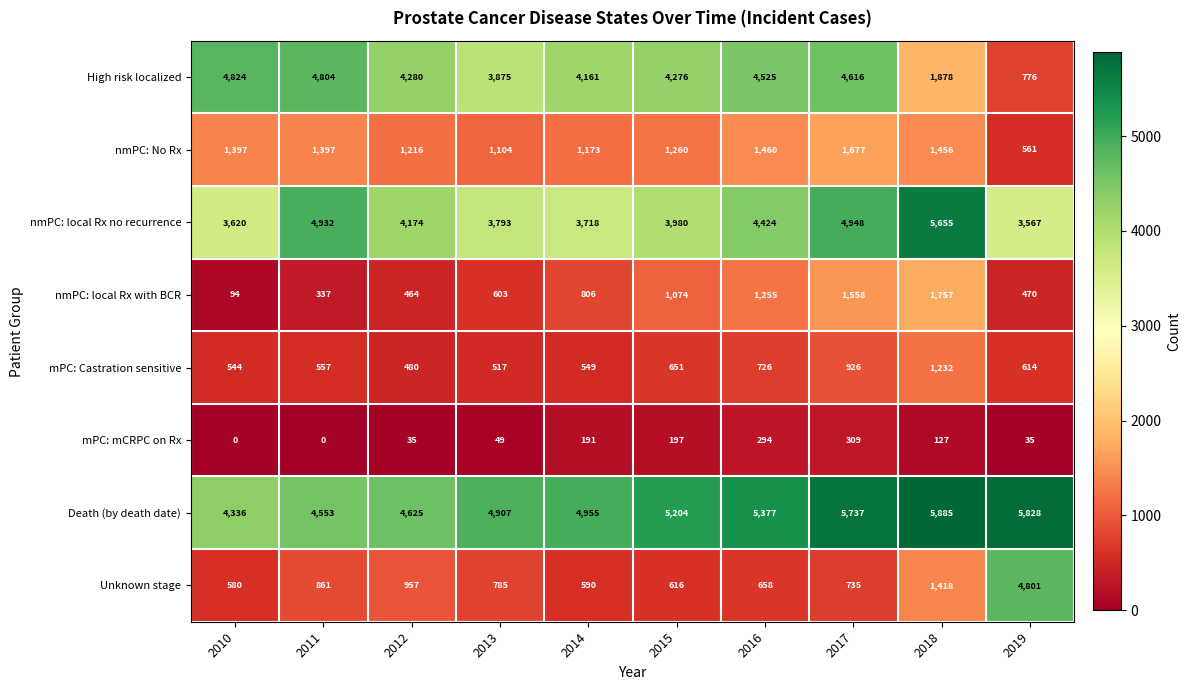

How many positive values does the mPC: mCRPC on Rx series have?

8